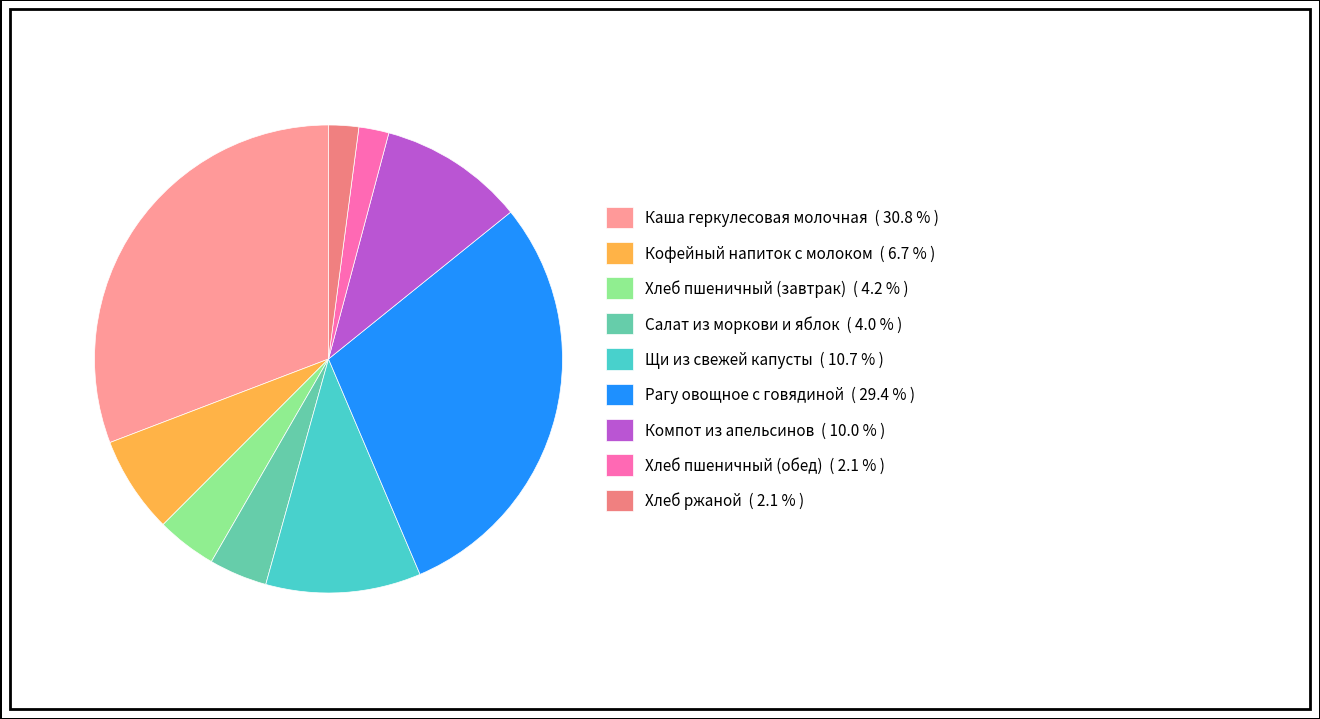

How many segments does this pie chart have?

9